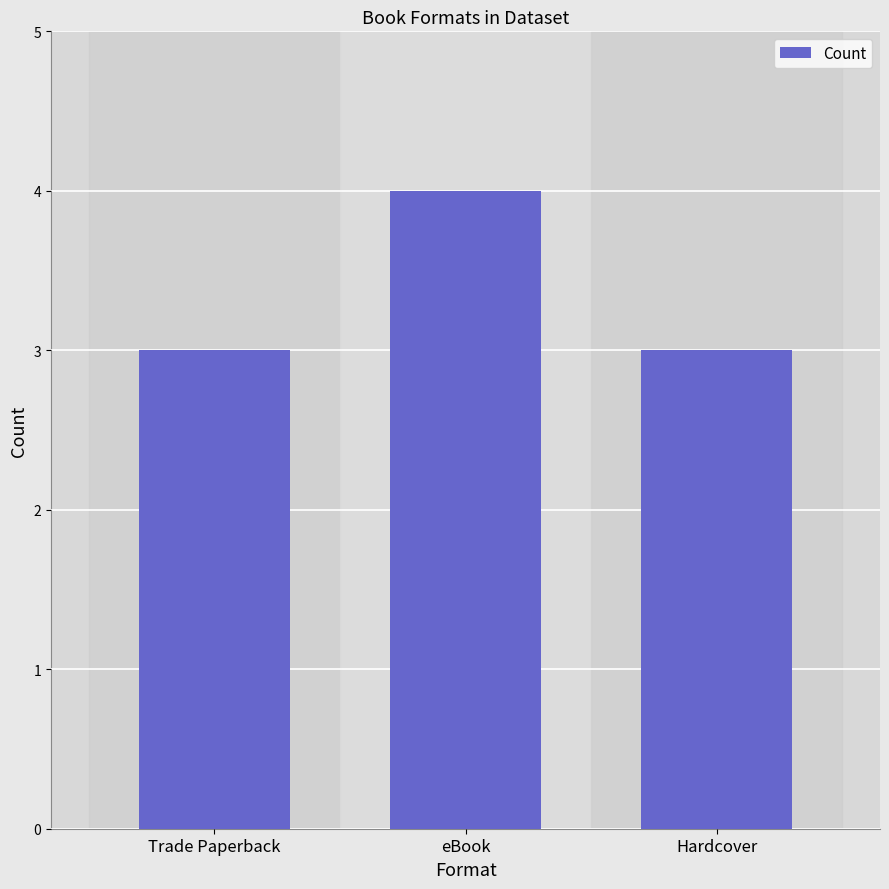

Does the chart contain stacked bars?

No